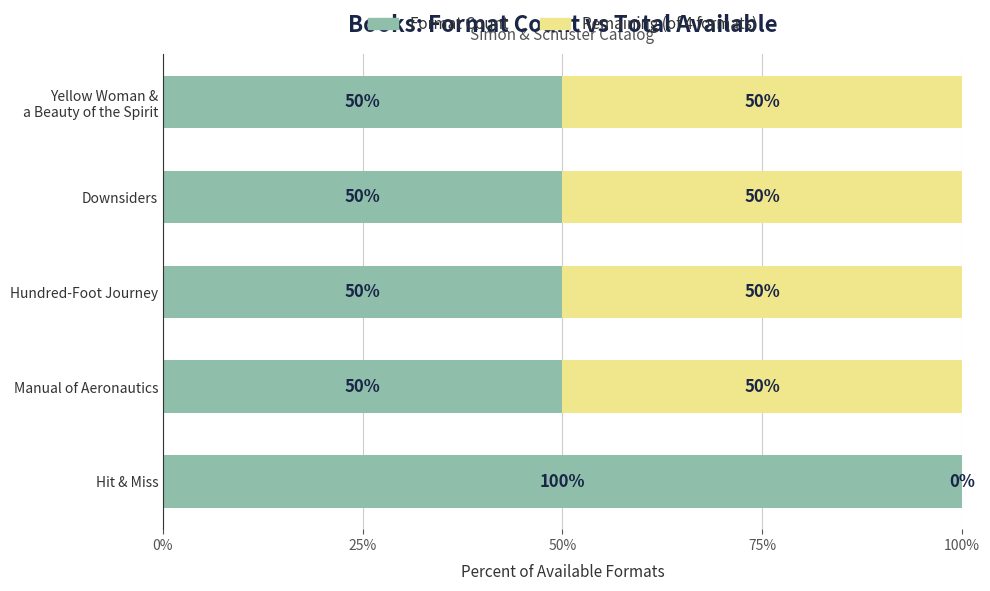

What is the total value across all series at Downsiders?

100